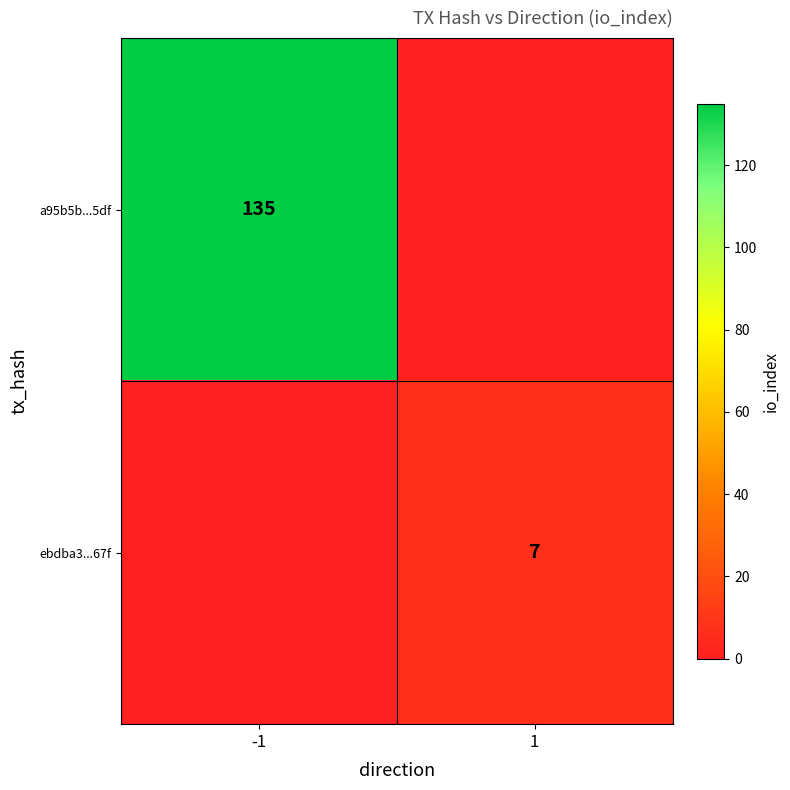

The ebdba3...67f series shows 7 at 1. True or false?

True